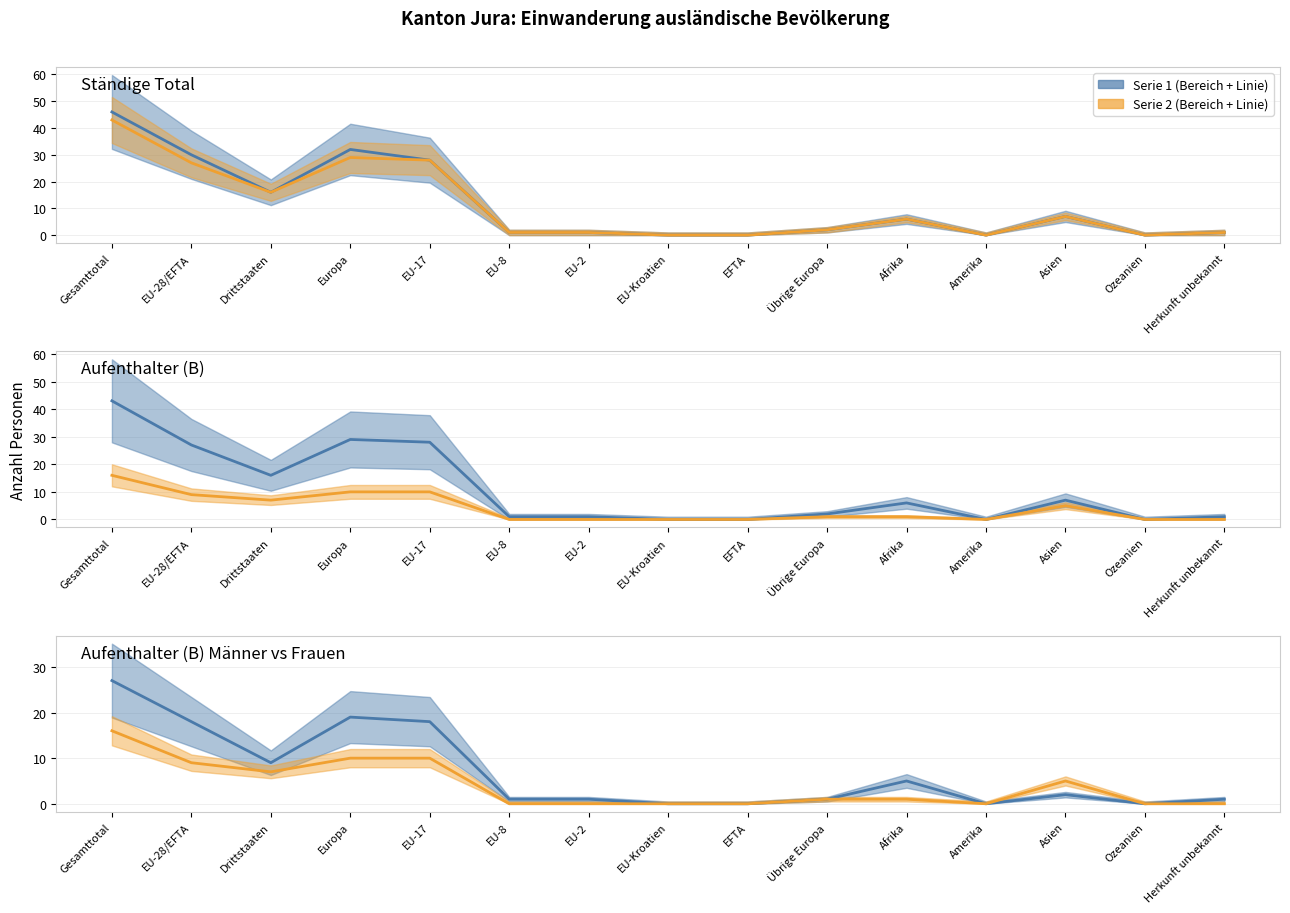

Which series has the widest spread of values?

Ständige Total Linie 1